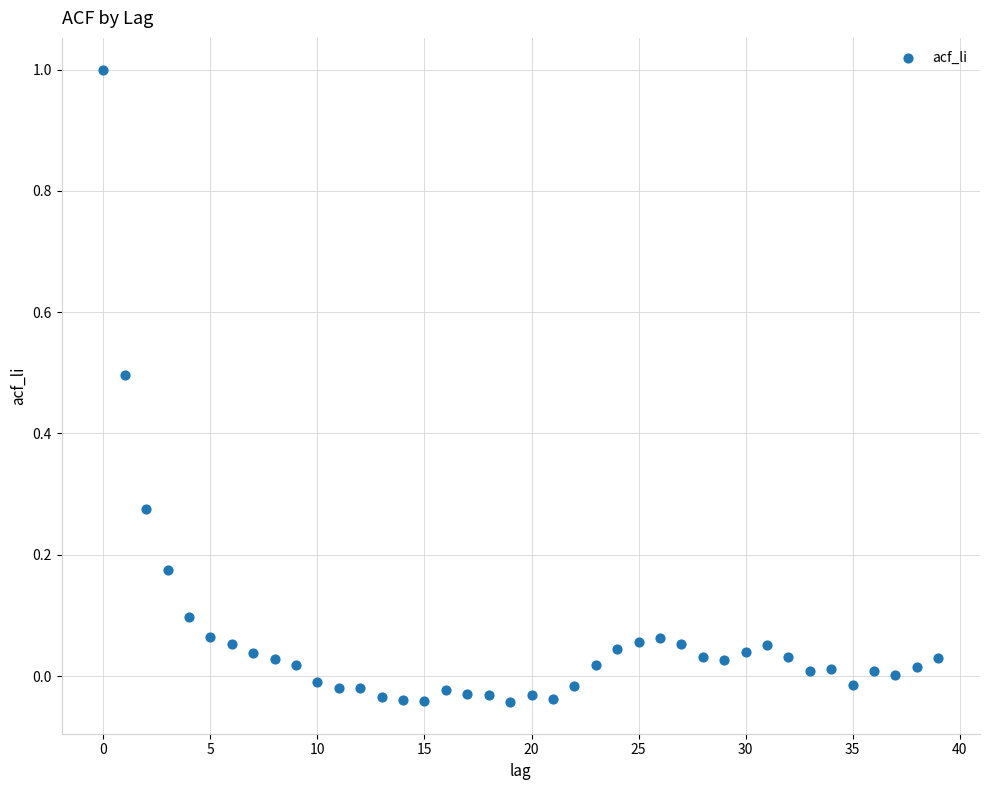

What is the range of Y values (max minus min)?

1.0